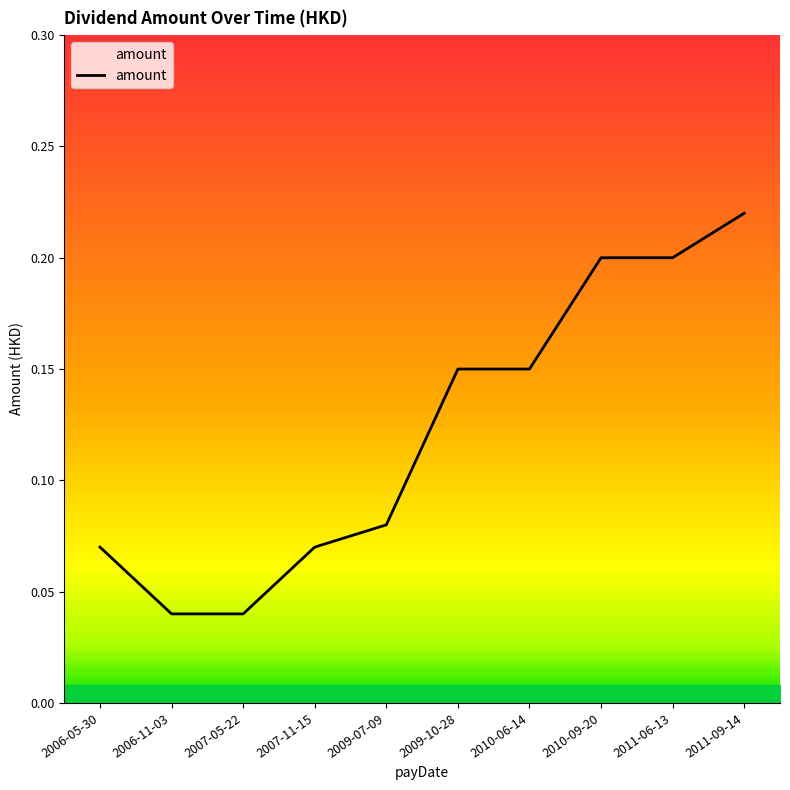

Which has a higher value, 2011-06-13 or 2007-05-22?

2011-06-13